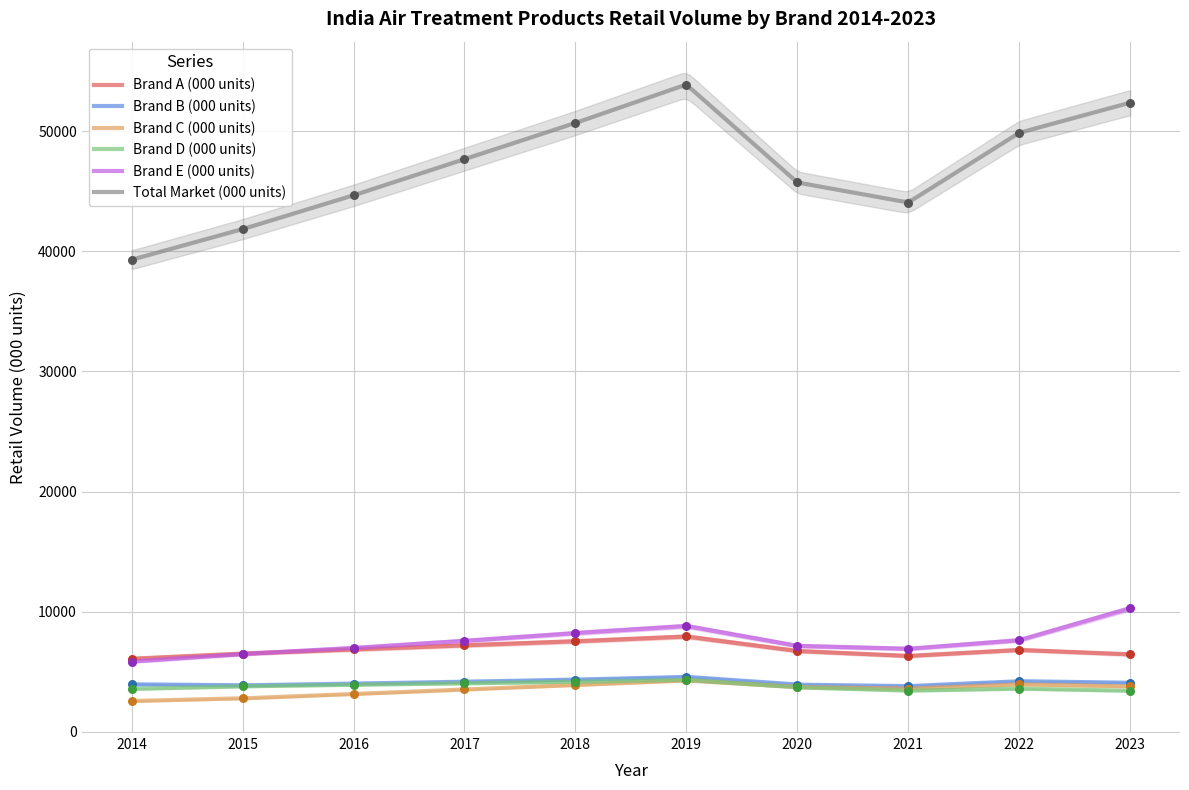

Which series has the largest Y range (max minus min)?

Total Market (000 units)